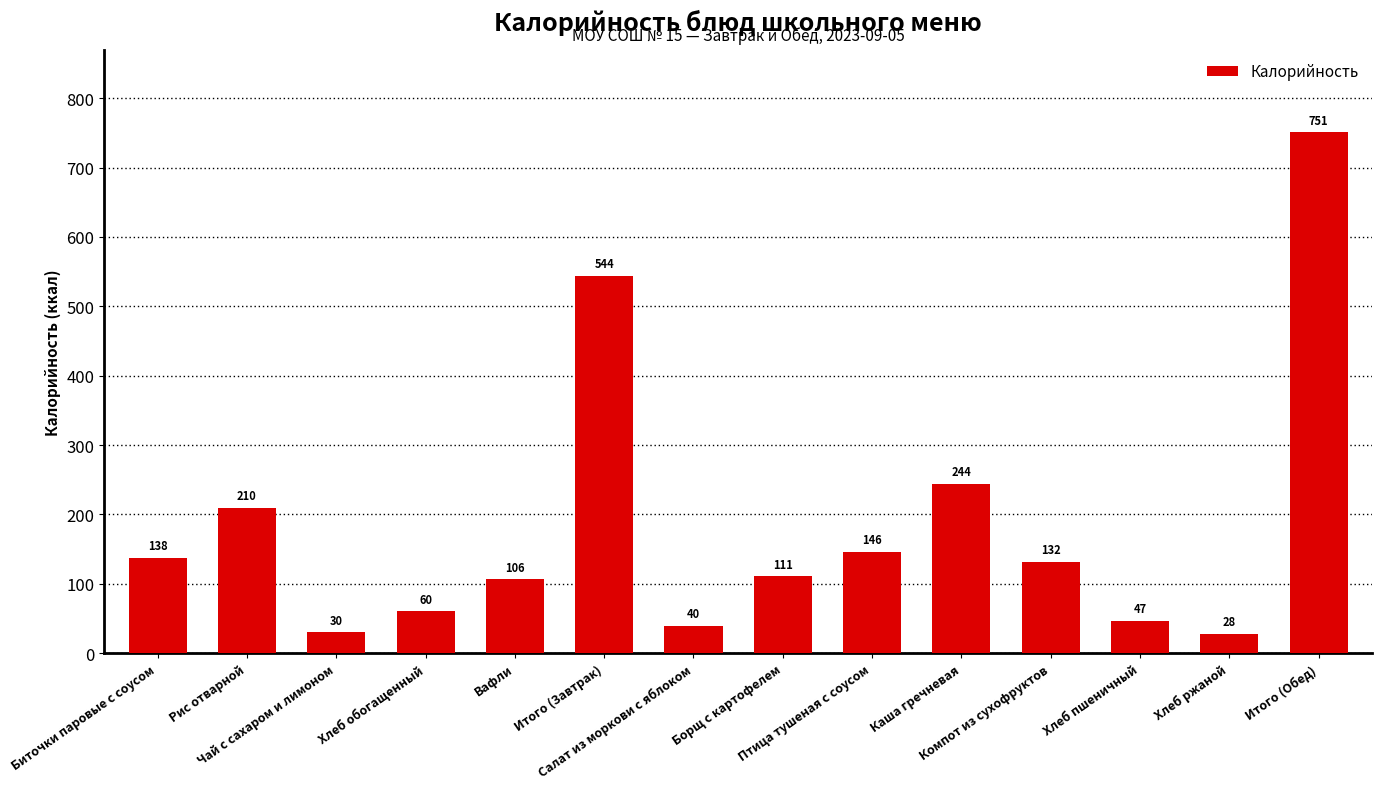

What is the sum of the values at Хлеб обогащенный and Хлеб ржаной?

88.3